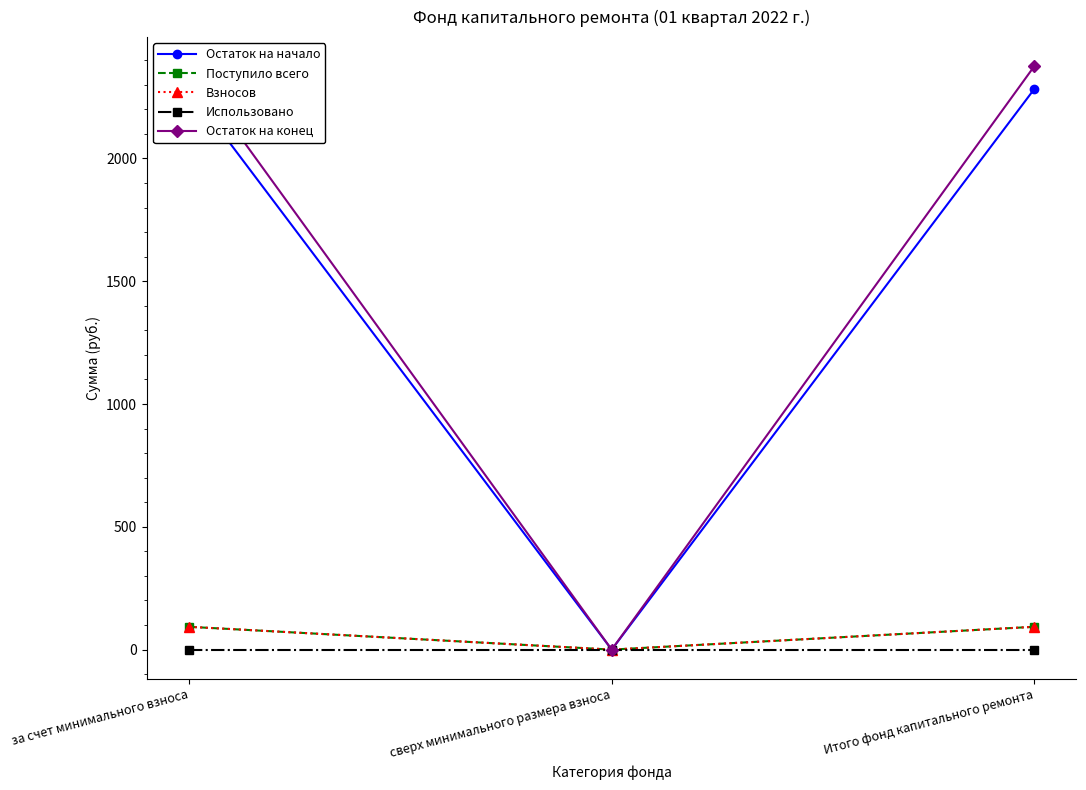

True or false: Остаток на начало has a value of 3747.5 at Итого фонд капитального ремонта.

False